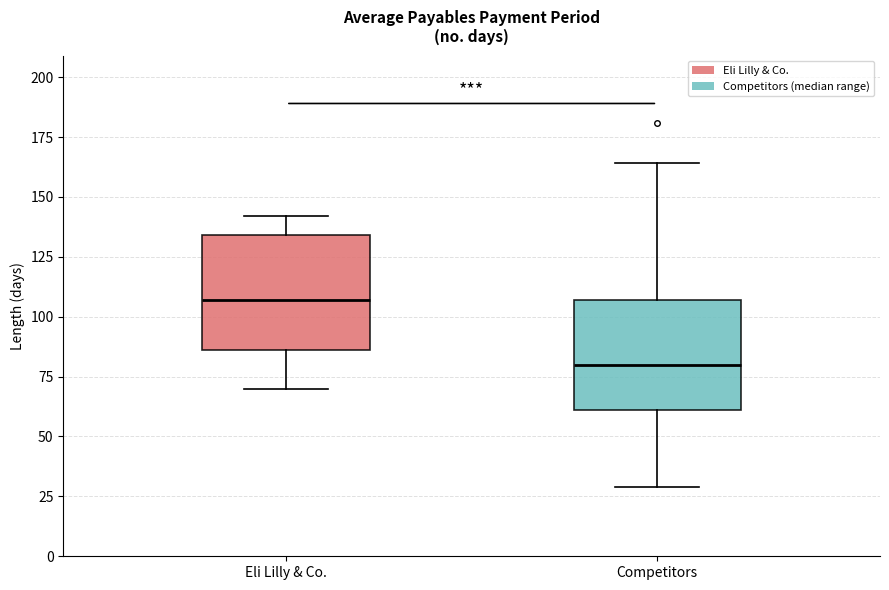

Which box's median line is the highest?

Eli Lilly & Co.